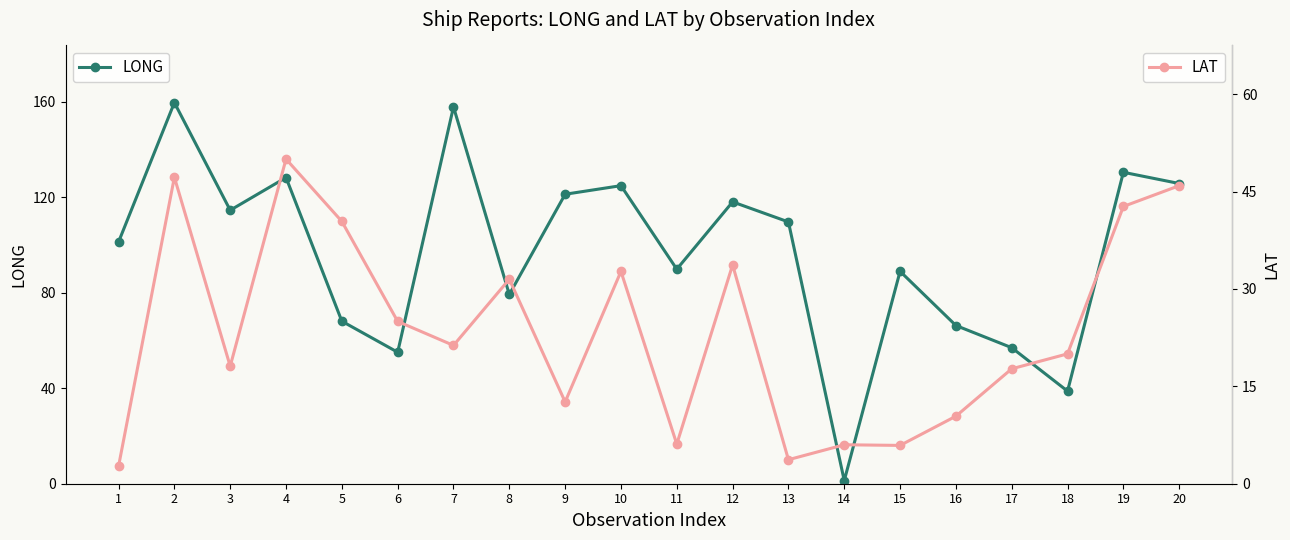

List the series in order of their overall mean, highest first.

LONG, LAT